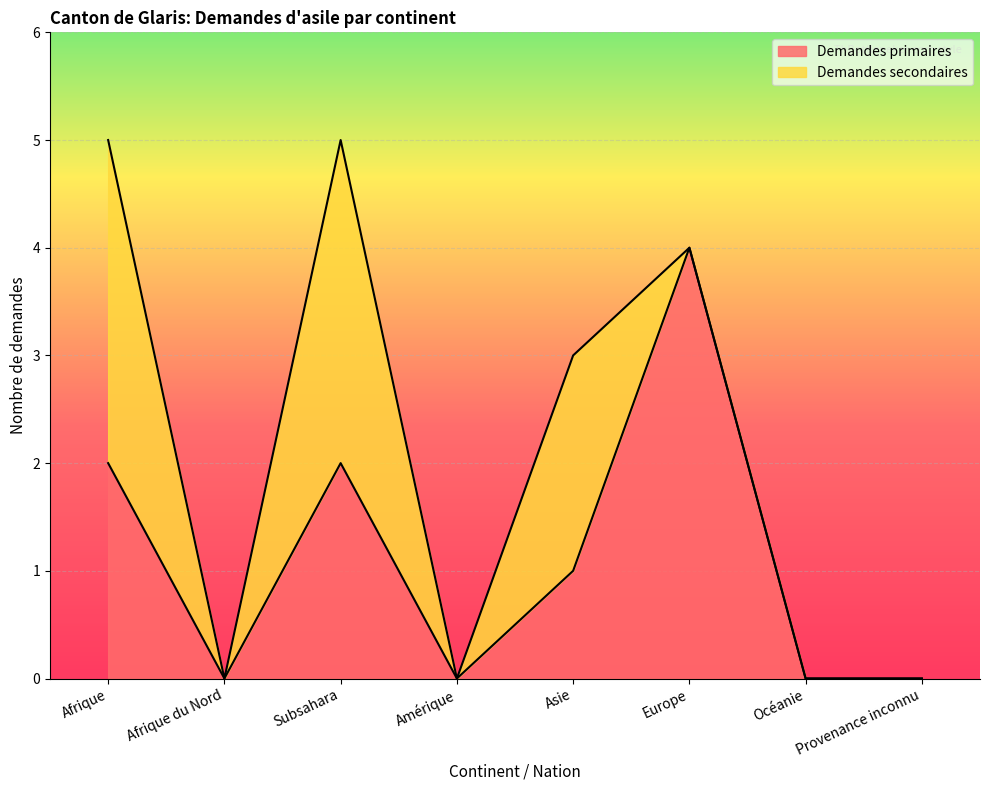

What is the approximate value at Subsahara?

2